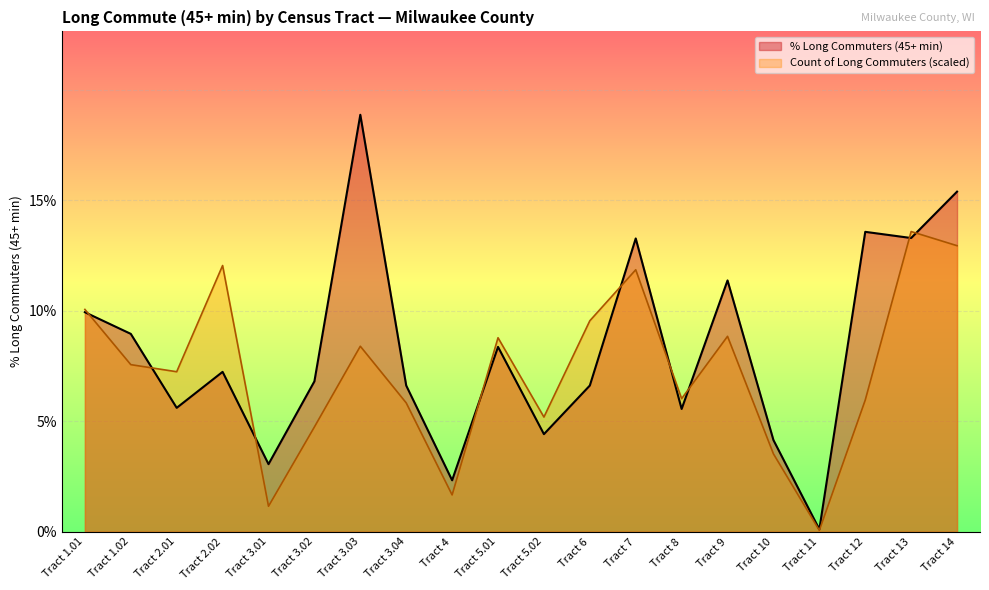

Is it true that TT45More equals 6.0 at Tract 12?

True